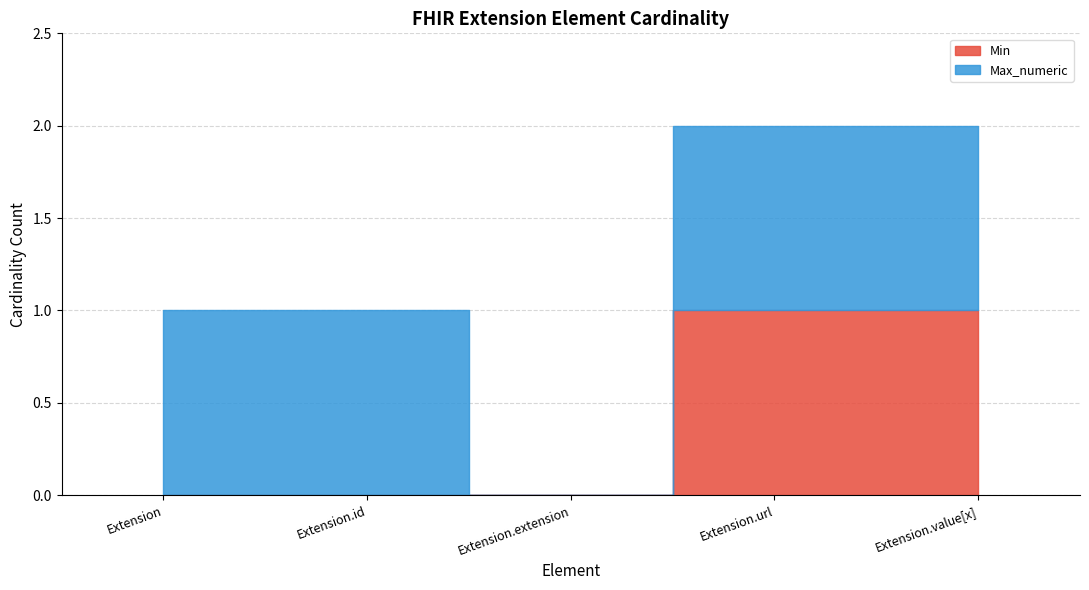

Which series has the widest spread of values?

Min